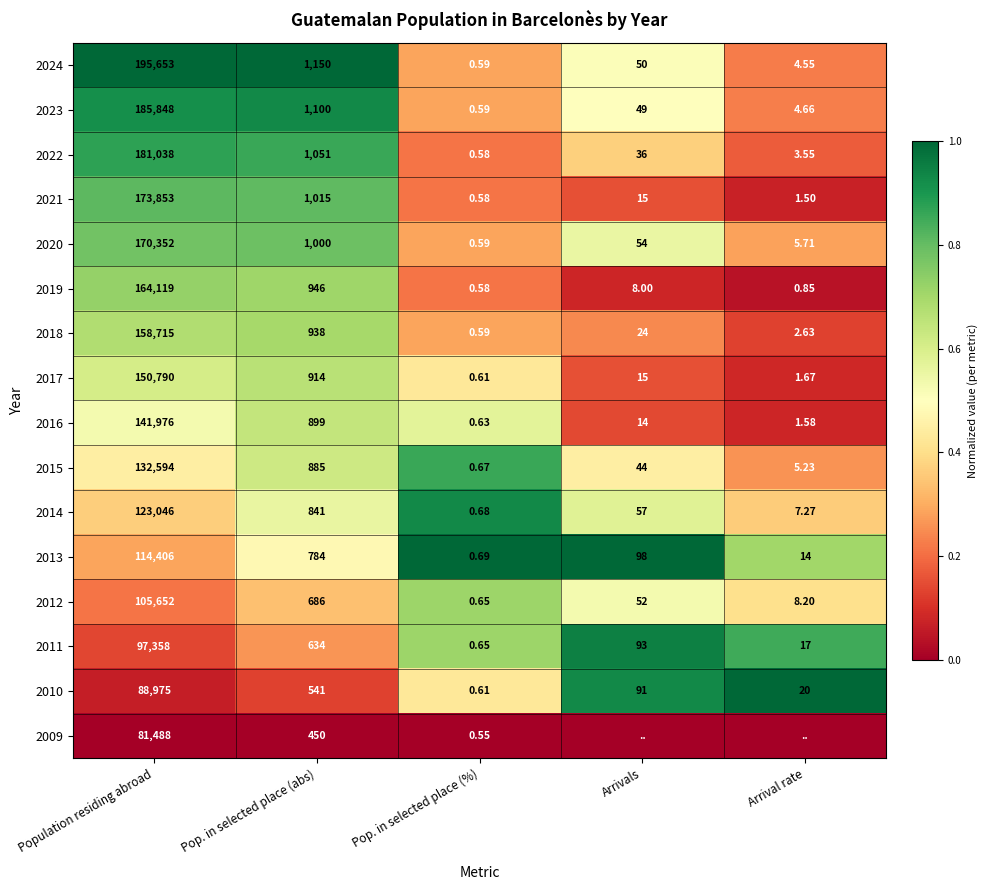

Rank the categories by 2017 value from highest to lowest.

Population residing abroad, Pop. in selected place (abs), Arrivals, Arrival rate, Pop. in selected place (%)